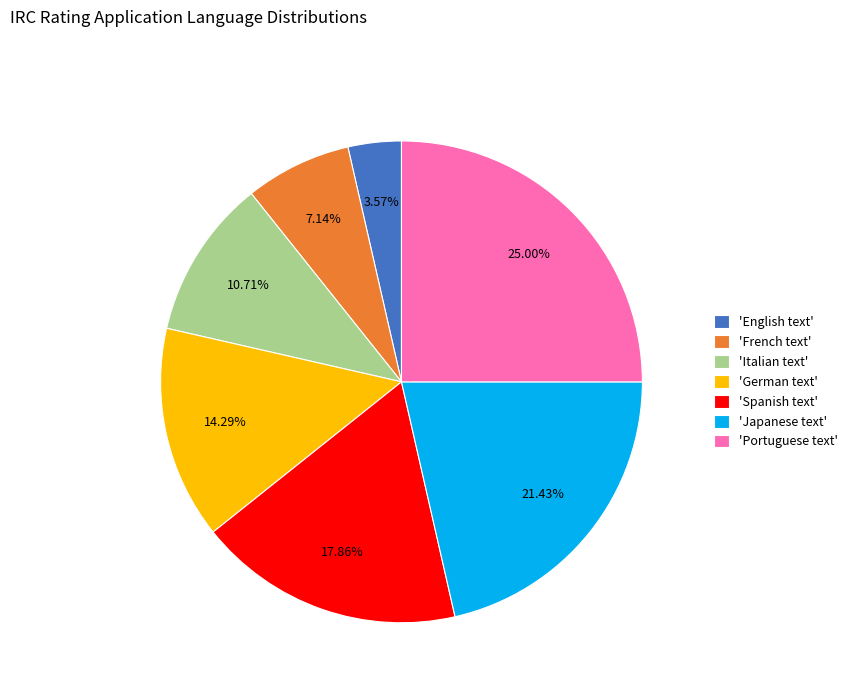

Which slice is the smallest?

'English text'